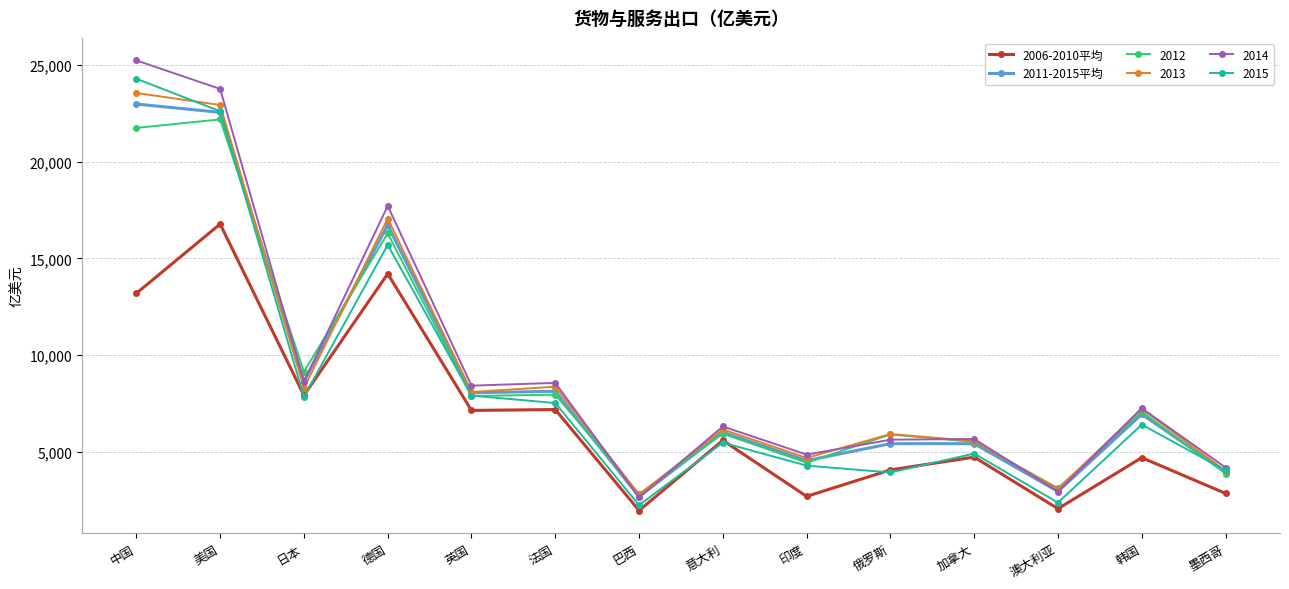

What is the sum of the 2006-2010平均 values at 印度 and 俄罗斯?

6759